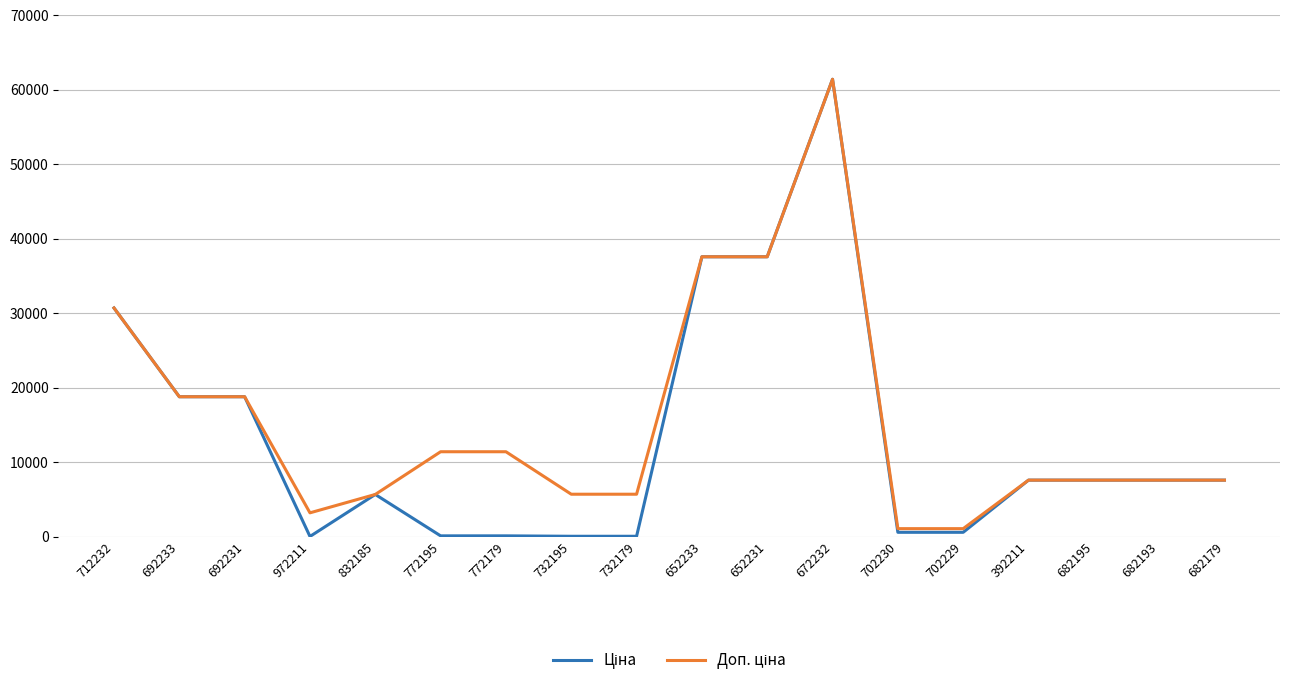

At which category is the sum across all series the highest?

672232